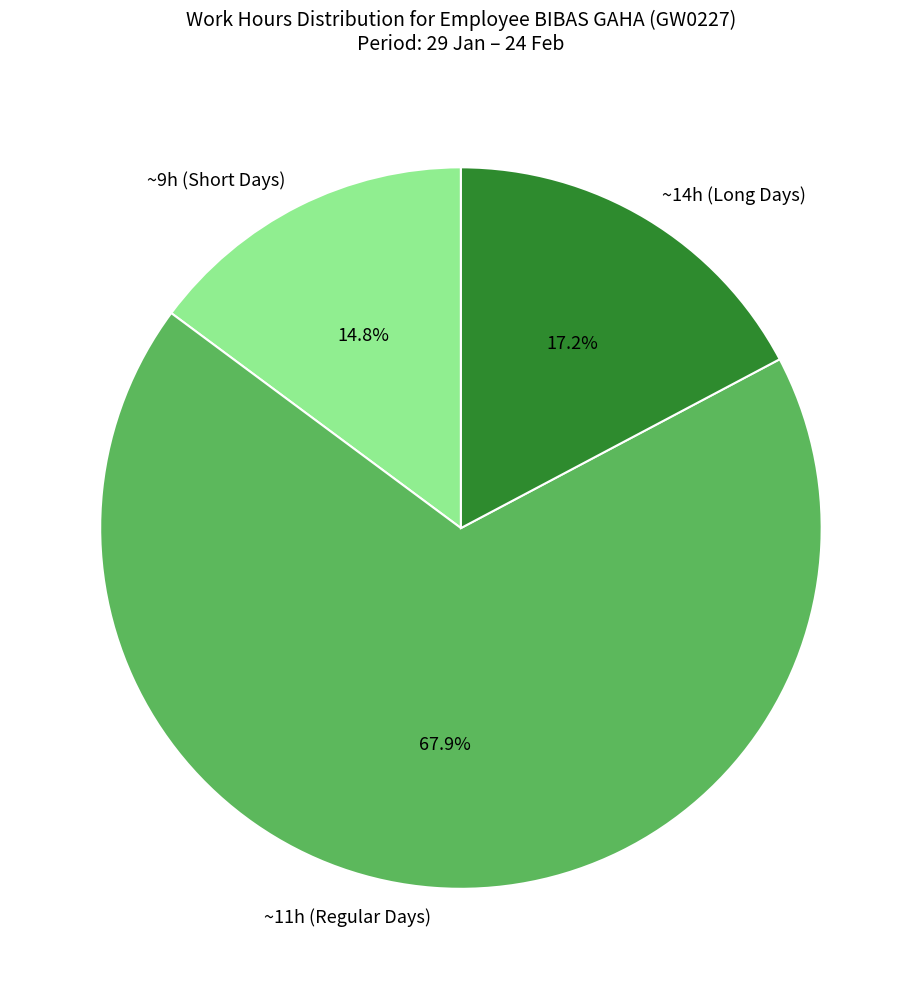

Is there a majority slice in this chart?

Yes